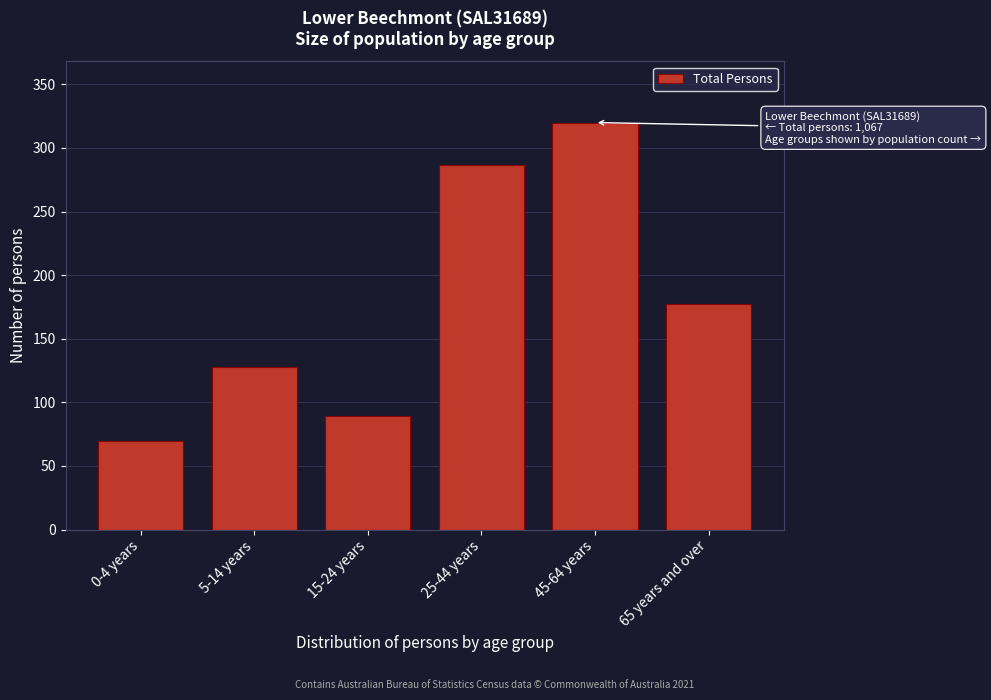

Reading left to right, transcribe all the data shown in this chart.

70	128	89	287	320	177